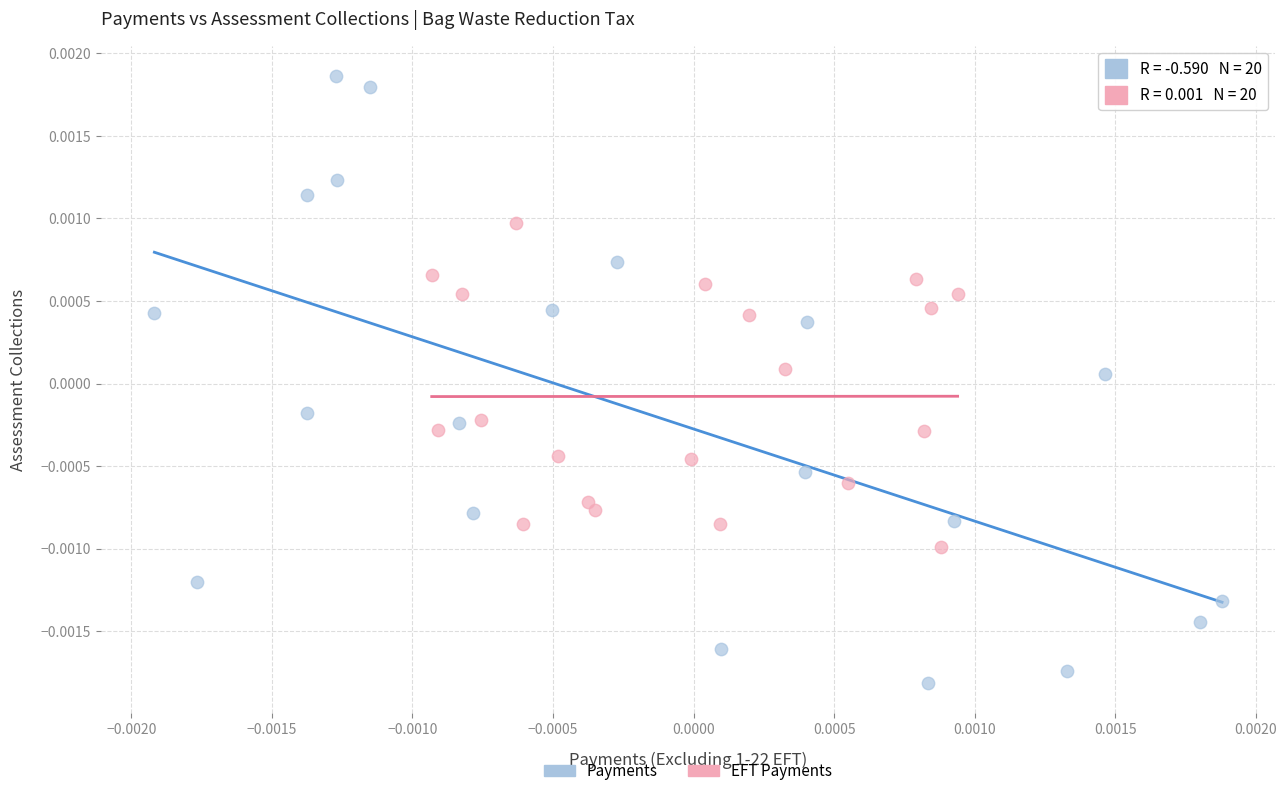

Which series has the widest spread of Y values?

Payments